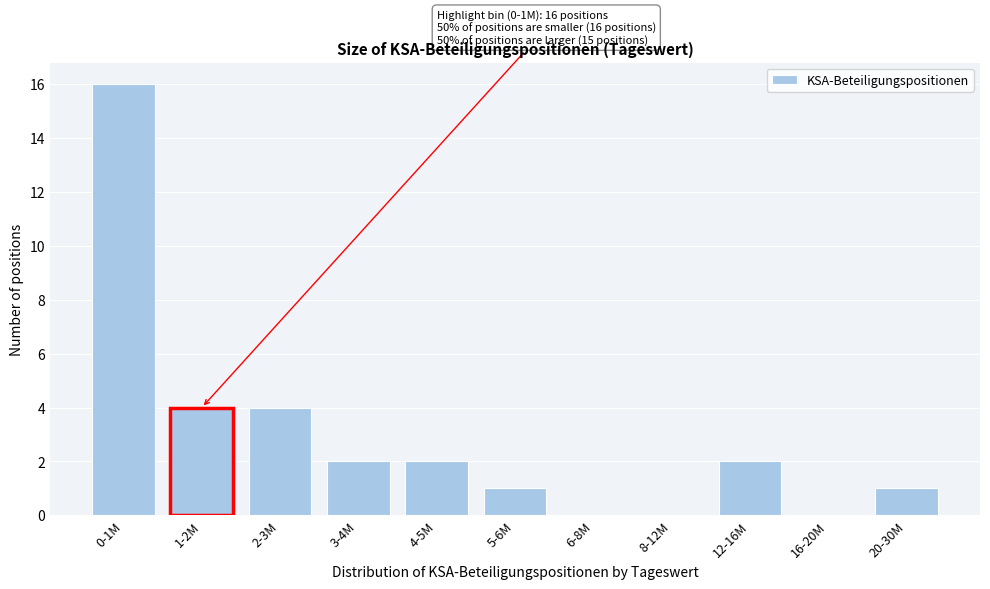

Reading left to right, list all the values displayed in this chart.

0-1M=16	1-2M=4	2-3M=4	3-4M=2	4-5M=2	5-6M=1	6-8M=0	8-12M=0	12-16M=2	16-20M=0	20-30M=1